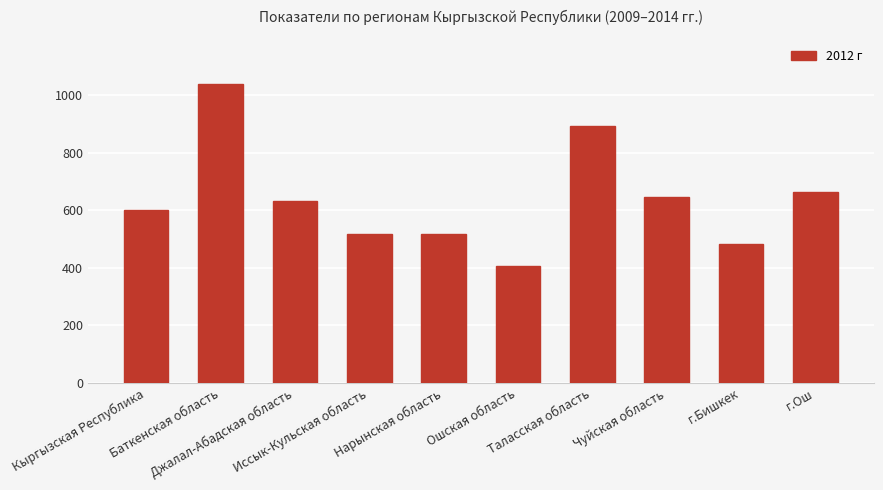

The chart shows a value of 174.8 at Кыргызская Республика. True or false?

False